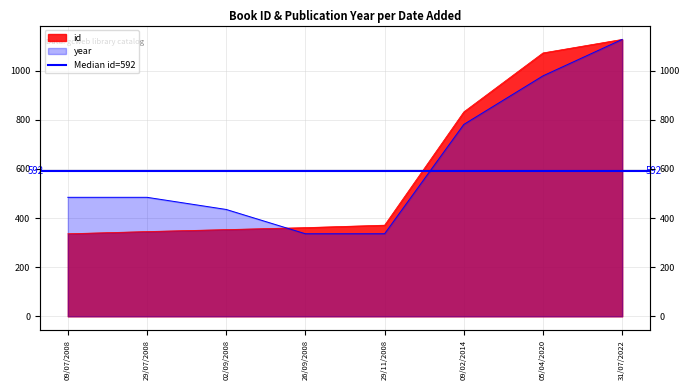

What is the value of the id point at the 2nd from the left?

345.0